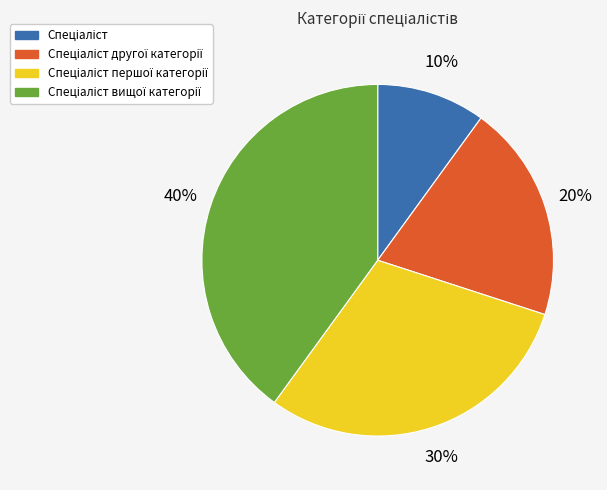

To the nearest percent, what is the average slice percentage?

25%